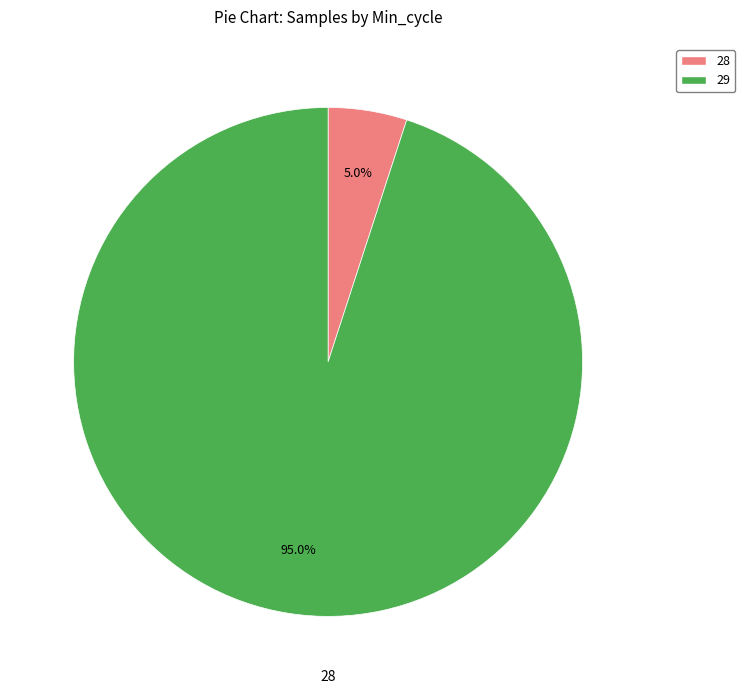

Is there a majority slice in this chart?

Yes